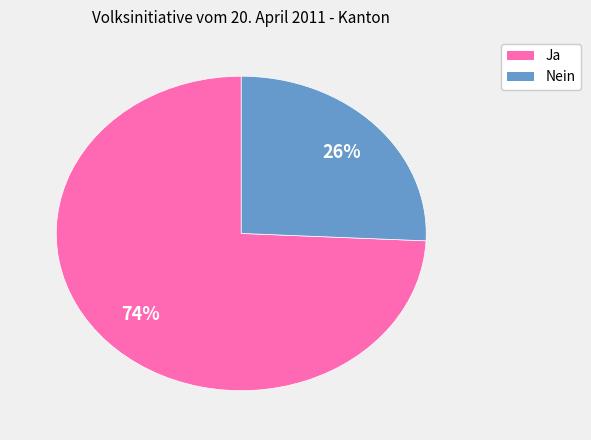

Is it true that Nein is 15% of the pie?

False